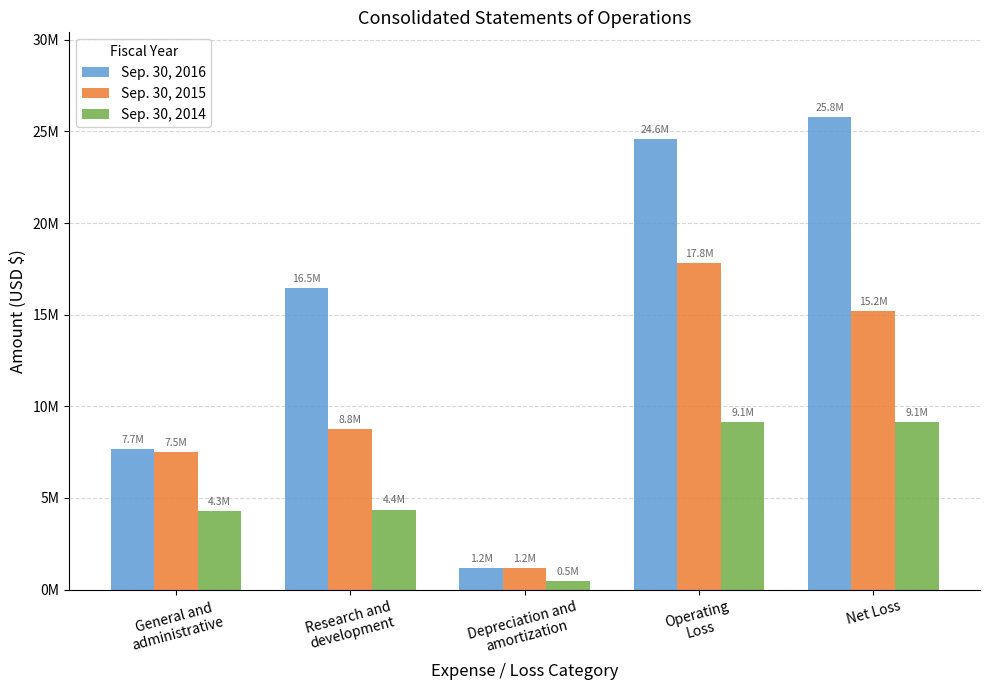

What are all the series names shown in the legend?

Sep. 30, 2016, Sep. 30, 2015, Sep. 30, 2014